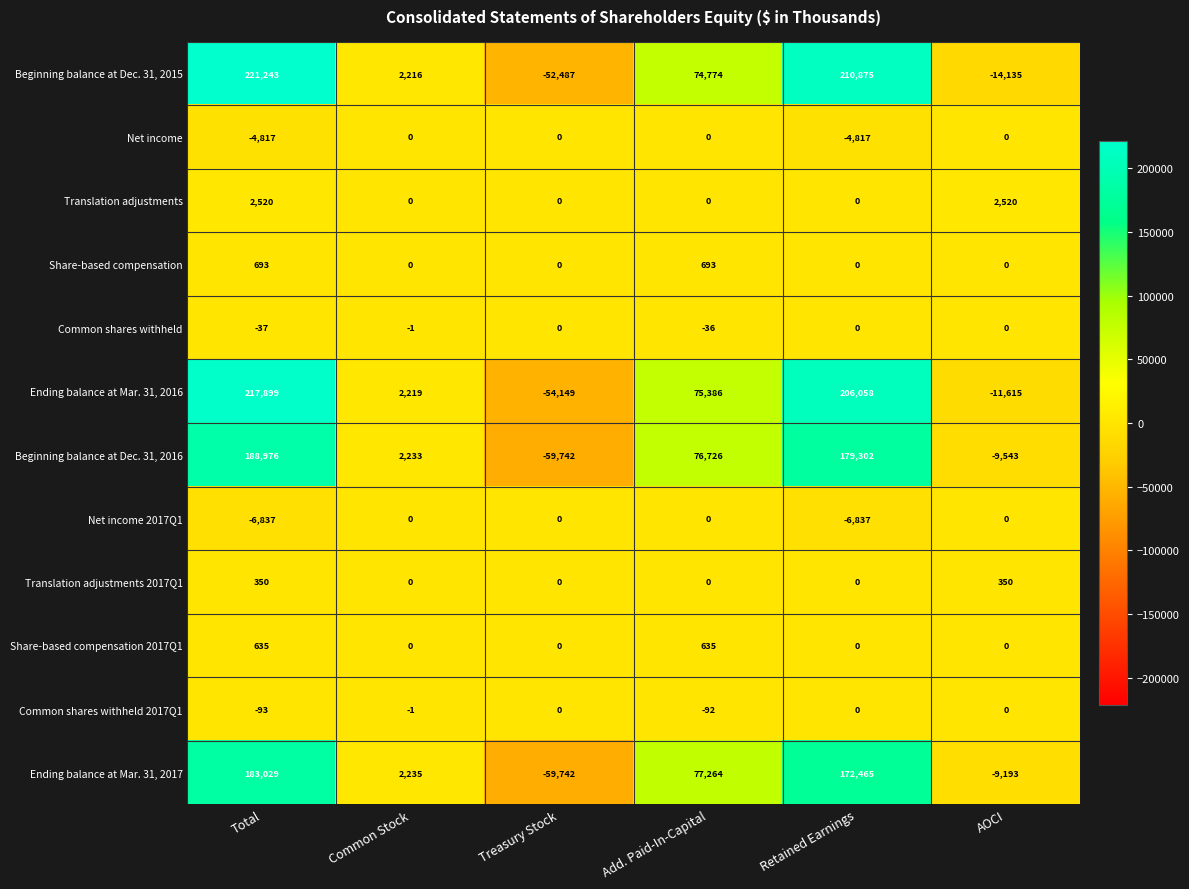

What is the greatest value displayed?

221243